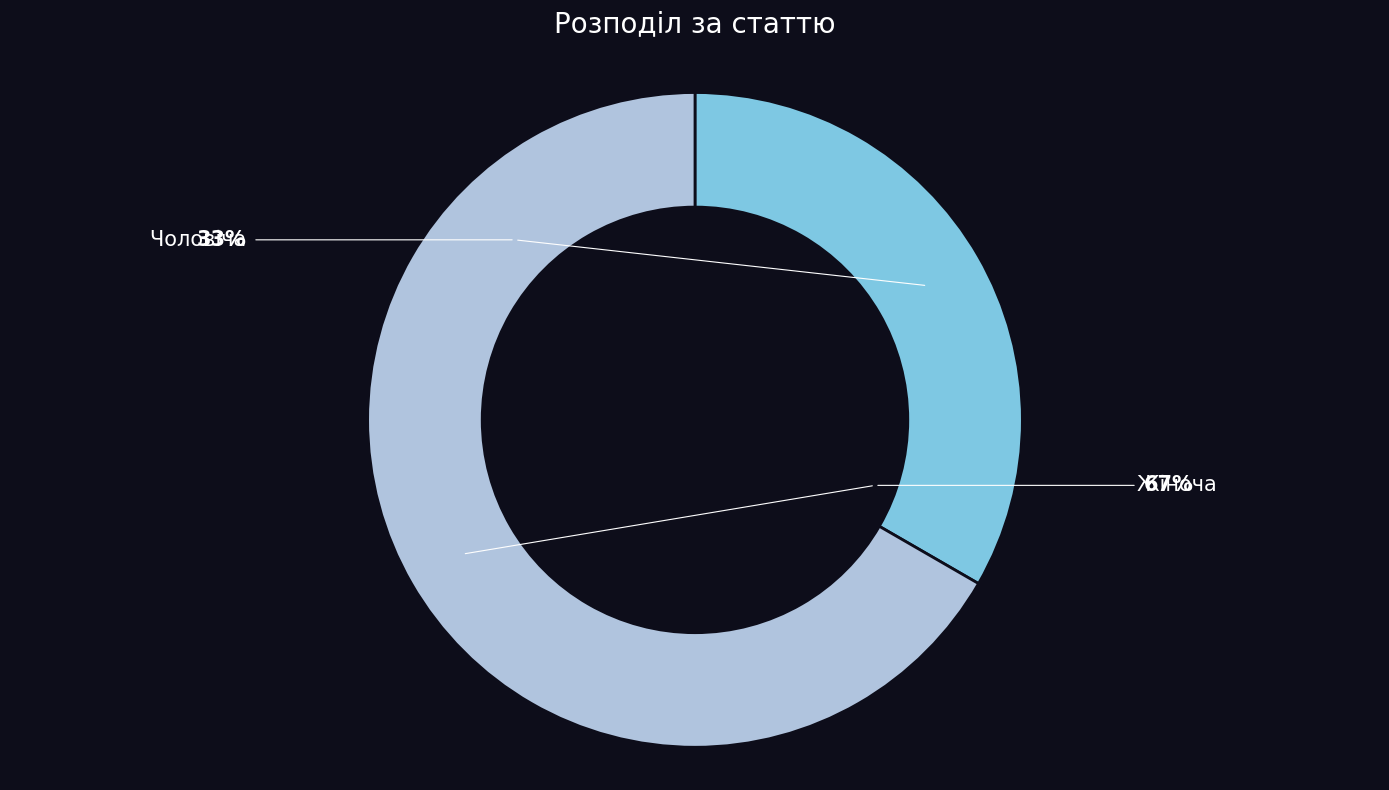

Is the sum of Жіноча and Чоловіча greater than half?

Yes